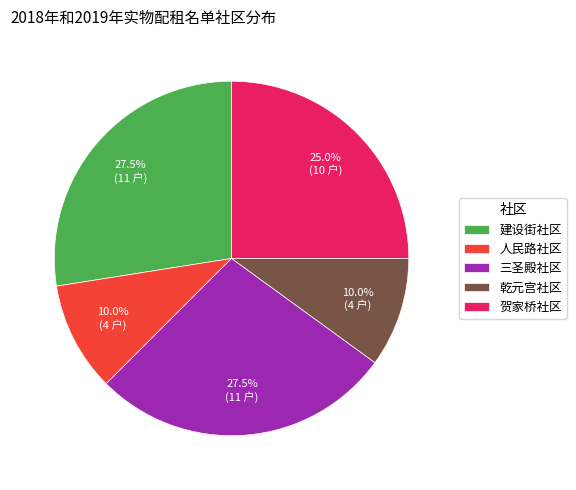

Approximately how many times larger is the value at 建设街社区 compared to 三圣殿社区?

1.0